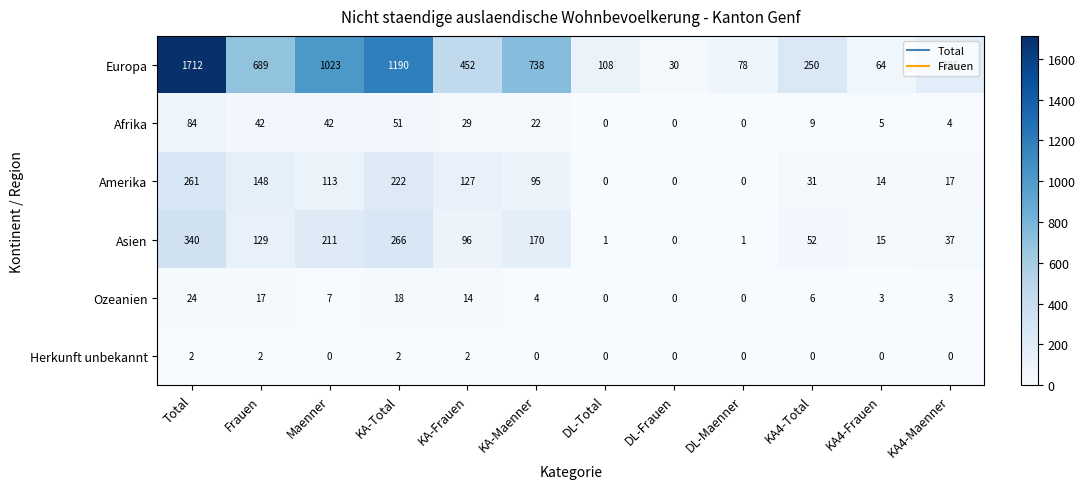

Rank the series at KA4-Maenner from lowest to highest value.

Herkunft unbekannt, Ozeanien, Afrika, Amerika, Asien, Europa